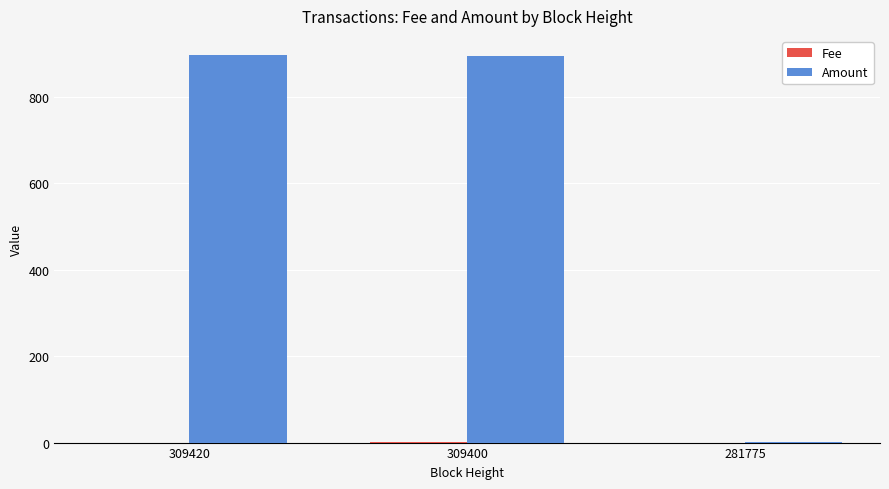

Is it true that Amount equals 2.5 at 281775?

True